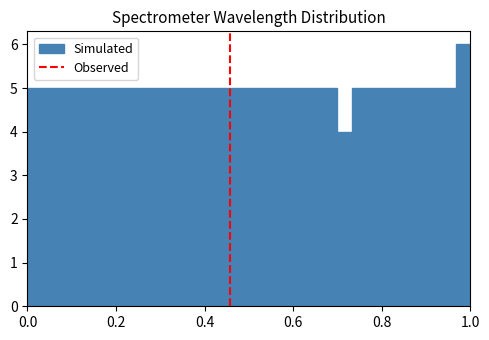

Around what value on the x-axis is the tallest bar? Give the approximate position of its centre, as read against the axis.

0.98